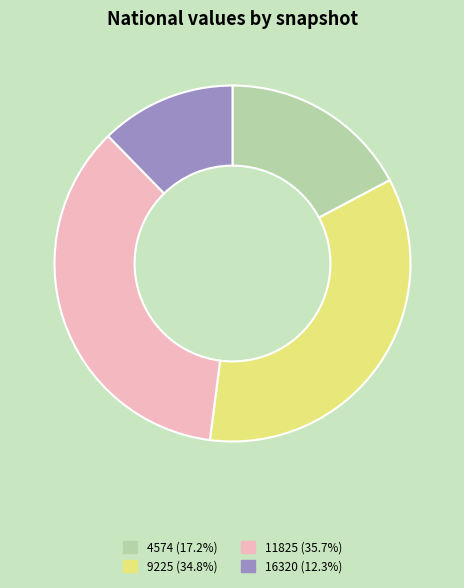

Does any single category account for the majority?

No